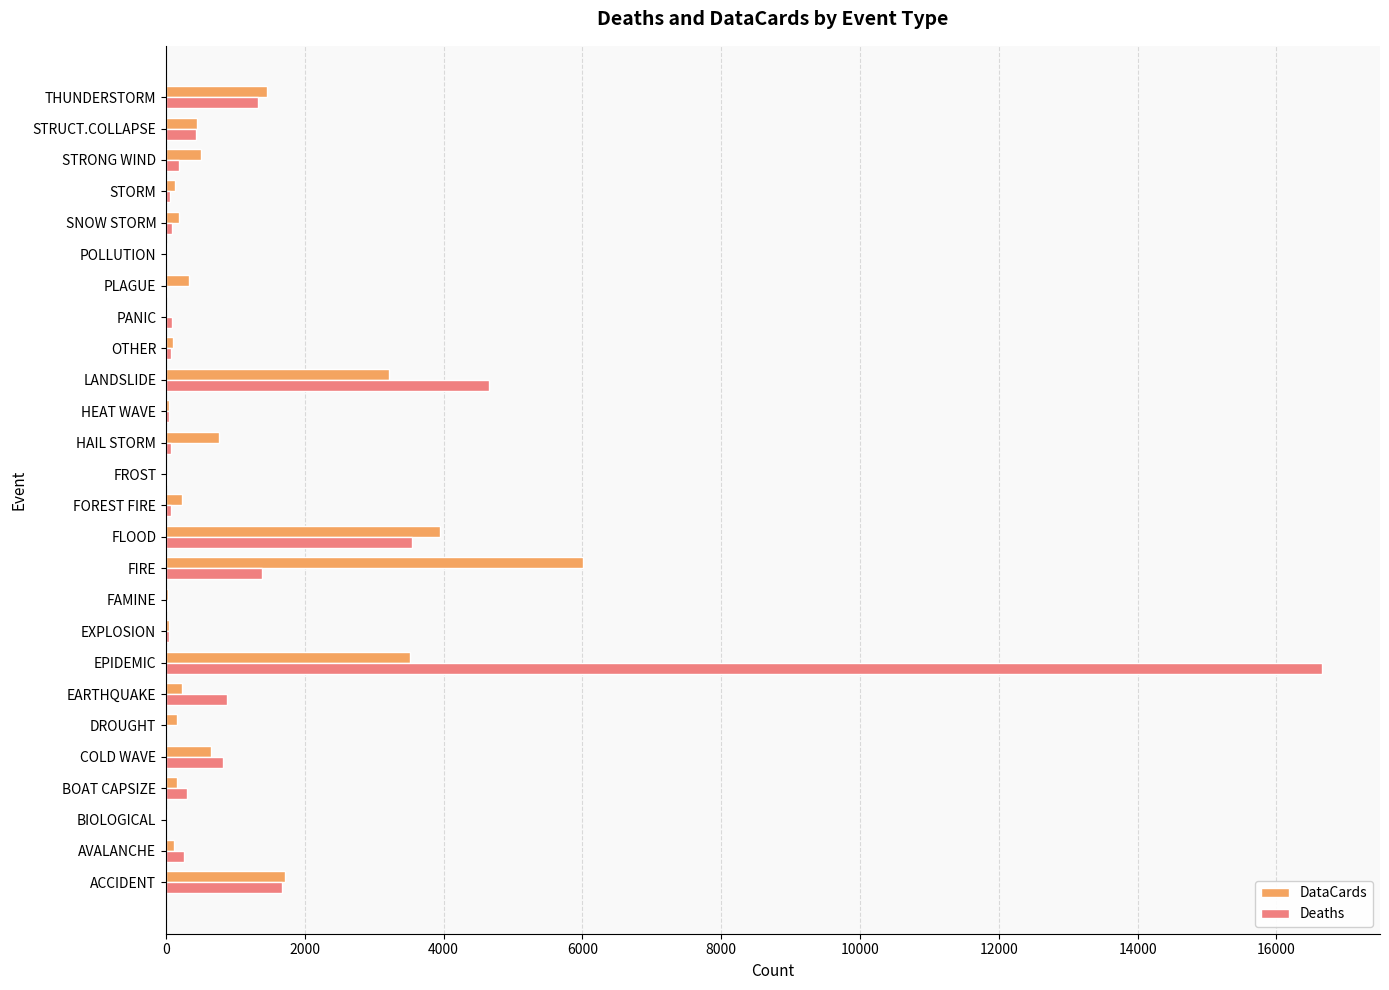

What is the sum of all Deaths values?

32662